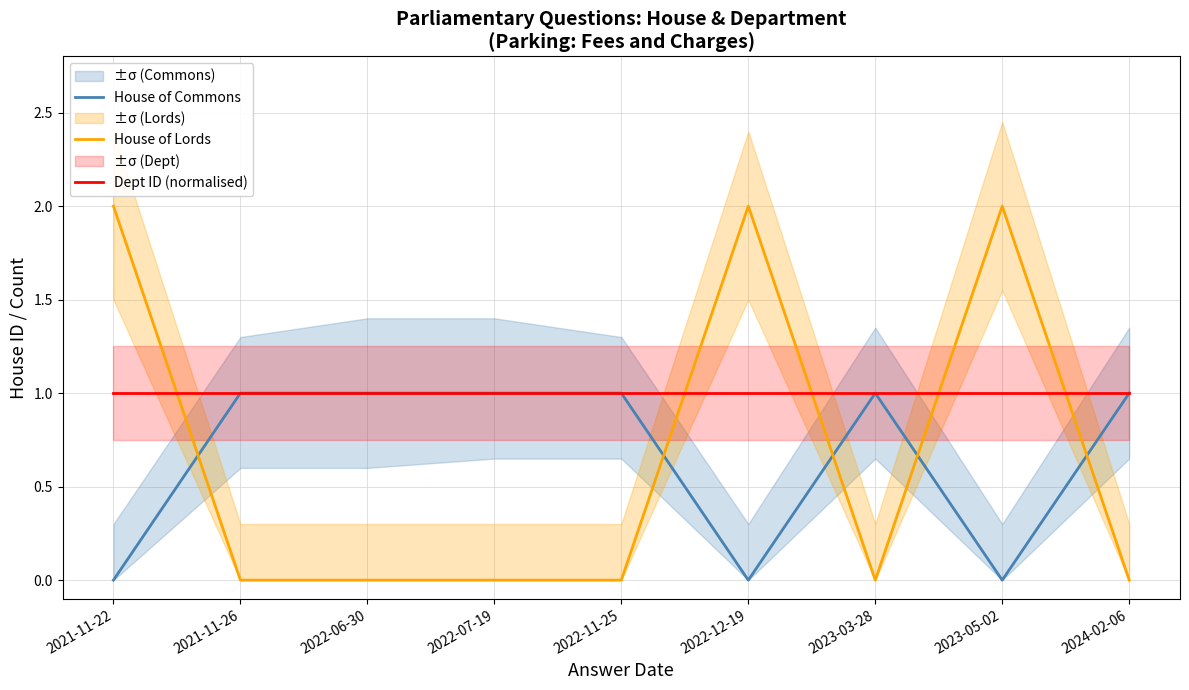

True or false: House of Lords and Dept ID (normalised) cross at least once.

True